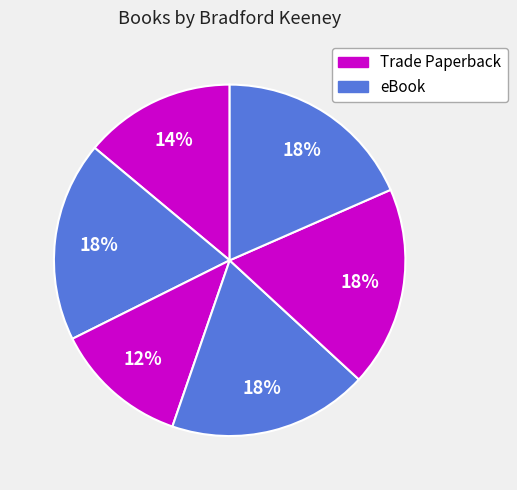

How many slices are in this pie chart?

6